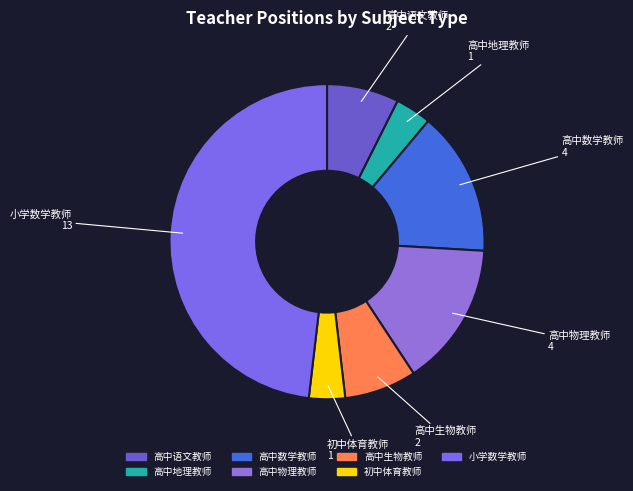

How many segments does this pie chart have?

7